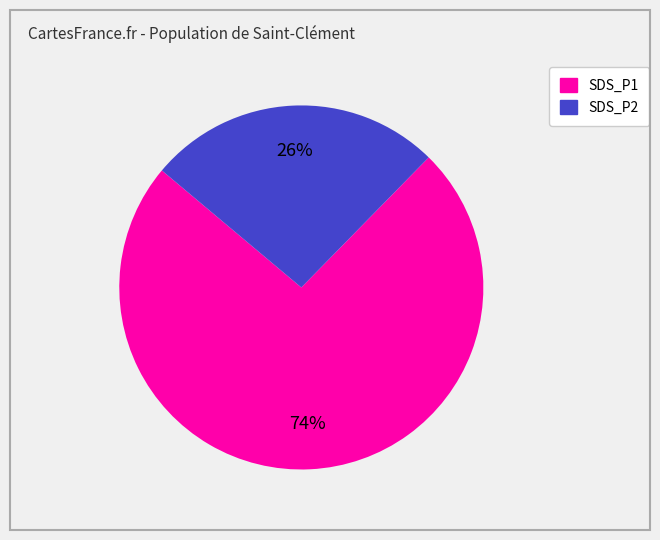

Which slice is the largest?

SDS_P1